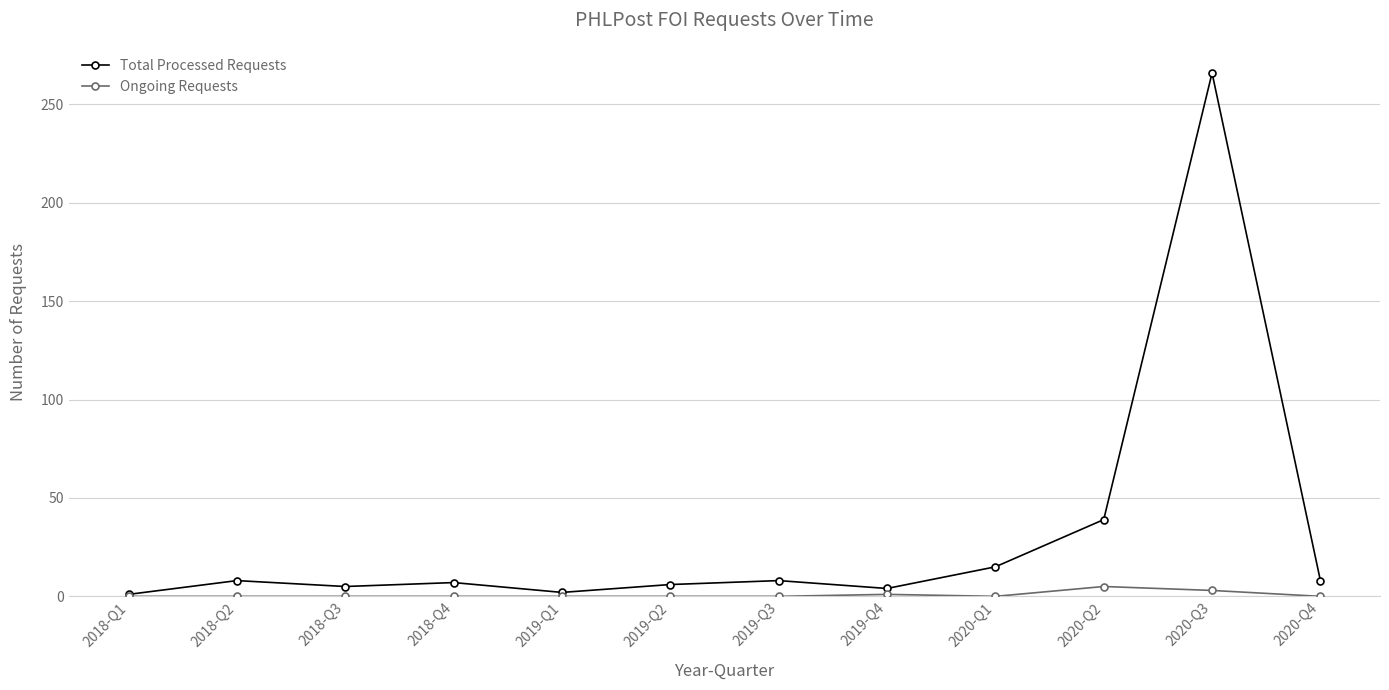

Which series has the widest spread of values?

Total Processed Requests